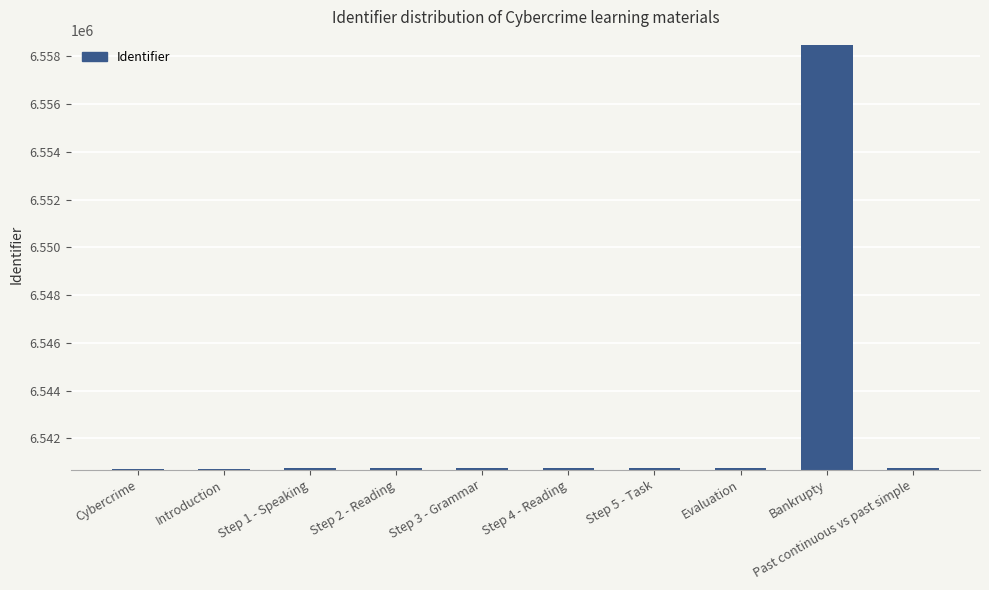

What is the value of the 8th bar from the left?

6540760